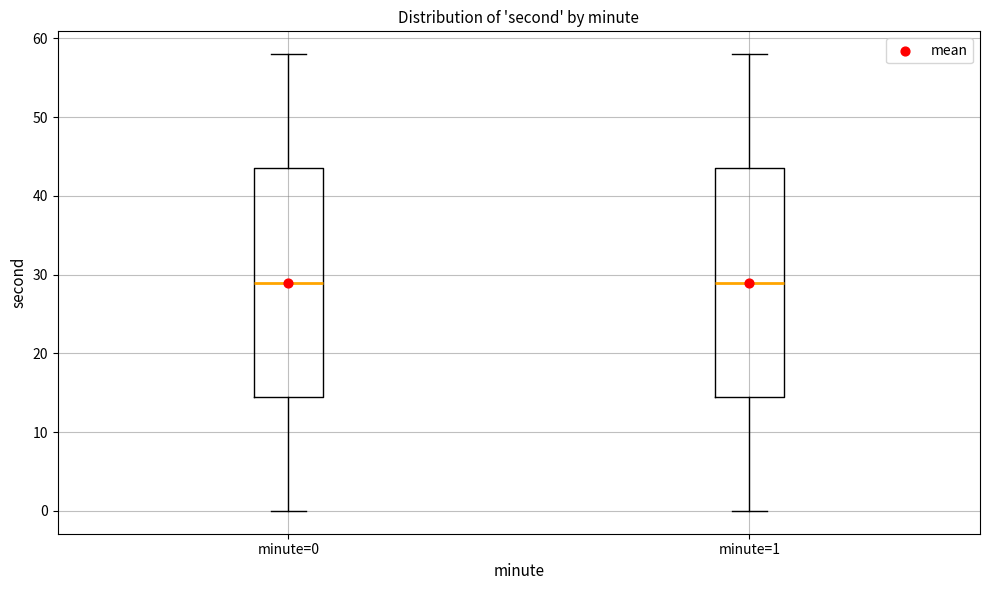

Reading left to right, read every box against the y-axis: the position of its median line, the range the box covers, and the ends of its whiskers. The values are not printed on the chart, so give them approximately, as read against the axis.

minute=0: median 29, box 15 to 44, whiskers 0 to 58
minute=1: median 29, box 15 to 44, whiskers 0 to 58